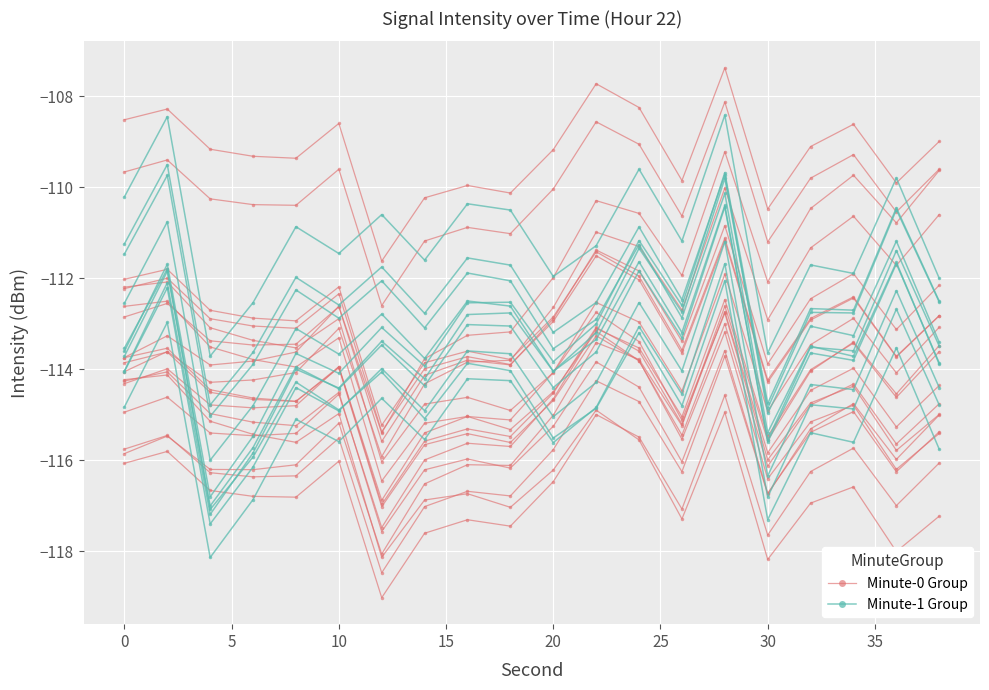

What is the average value of the Minute-0 Group series?

-112.9